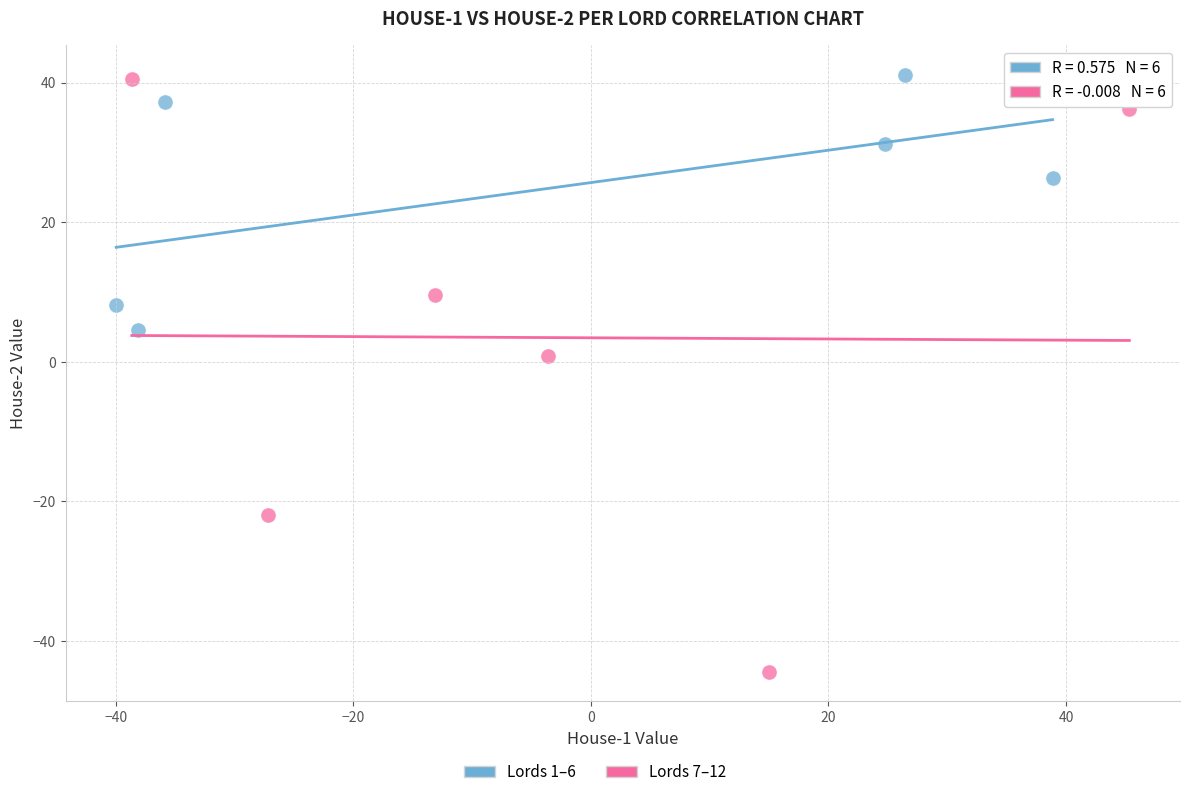

Which series contains the lowest Y value?

Lords 7–12